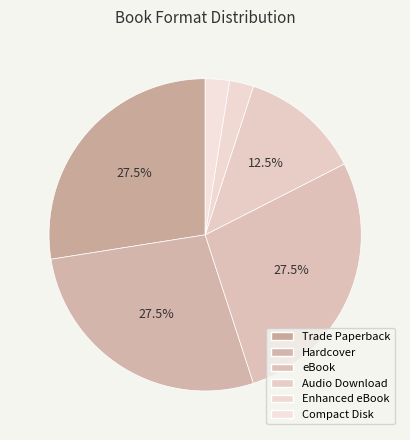

True or false: Audio Download accounts for 12% of the total.

True